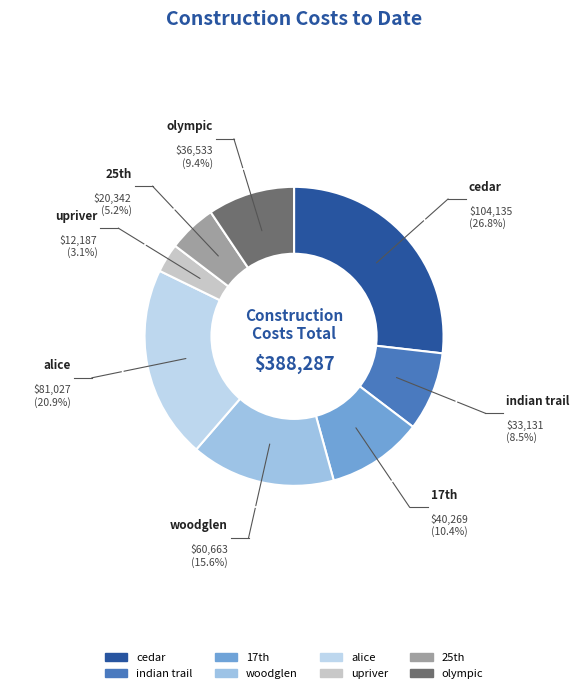

How many segments does this pie chart have?

8